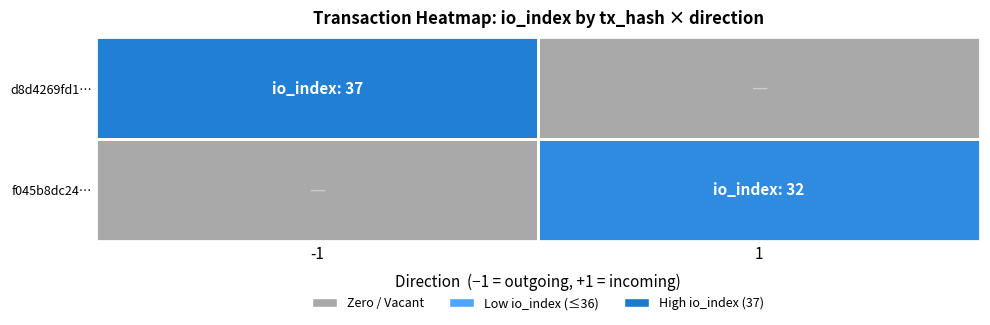

Reading left to right, transcribe all the data shown in this chart.

d8d4269fd1…: -1=37	1=0
f045b8dc24…: -1=0	1=32